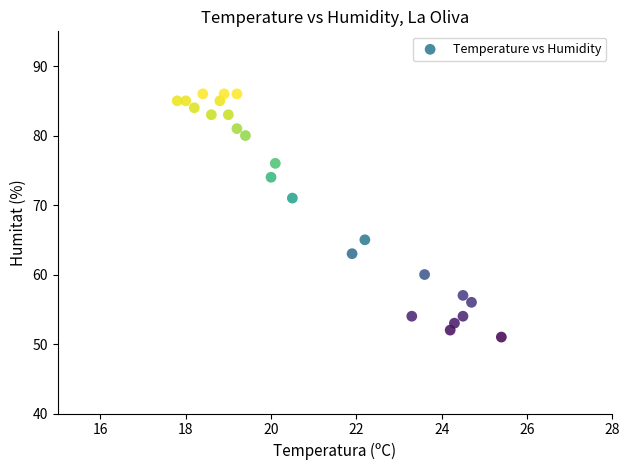

What is the range of Y values (max minus min)?

35